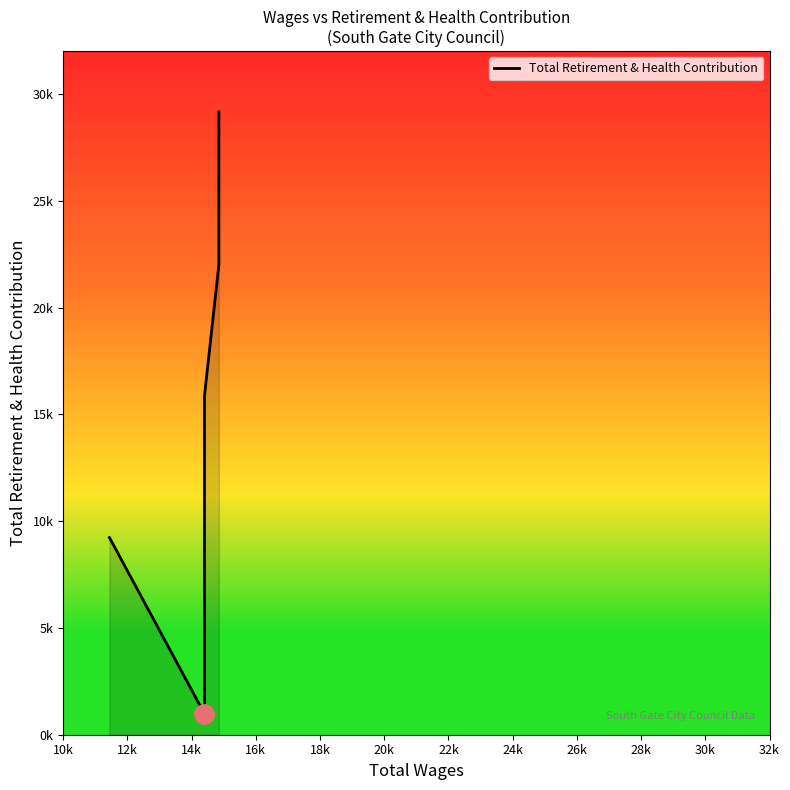

Reading left to right, extract all data points from this chart.

9230	979	15868	22011	22011	29161